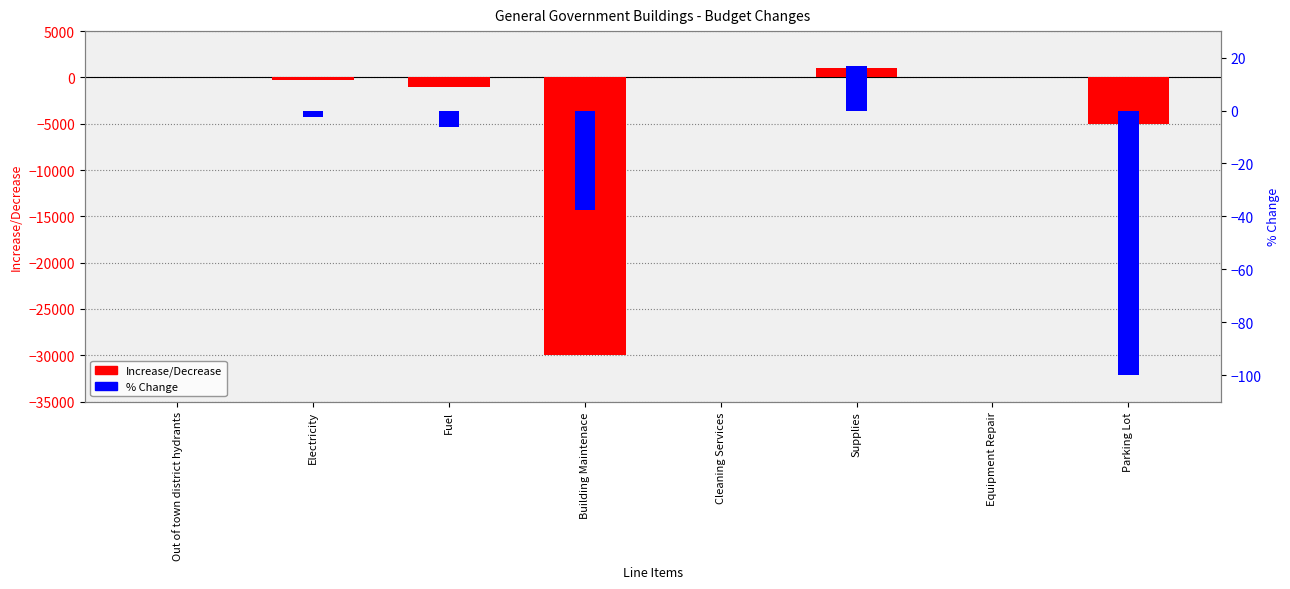

True or false: Increase/Decrease has a value of -356.8 at Fuel.

False